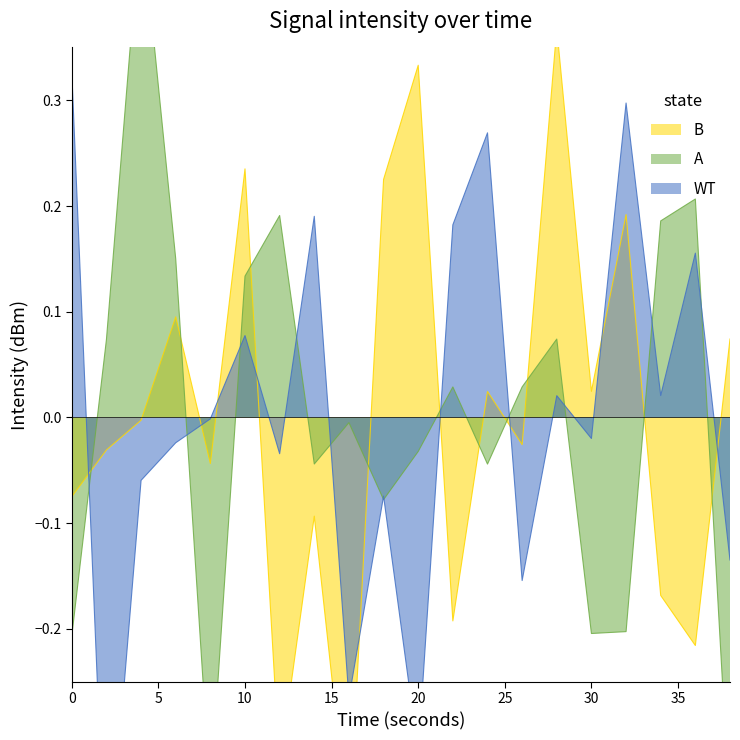

Reading left to right, list all the values displayed in this chart.

WT: 0.3	-0.5	-0.1	-0.0	-0.0	0.1	-0.0	0.2	-0.3	-0.1	-0.3	0.2	0.3	-0.2	0.0	-0.0	0.3	0.0	0.2	-0.1
A: -0.2	0.1	0.5	0.2	-0.4	0.1	0.2	-0.0	-0.0	-0.1	-0.0	0.0	-0.0	0.0	0.1	-0.2	-0.2	0.2	0.2	-0.4
B: -0.1	-0.0	-0.0	0.1	-0.0	0.2	-0.3	-0.1	-0.4	0.2	0.3	-0.2	0.0	-0.0	0.4	0.0	0.2	-0.2	-0.2	0.1